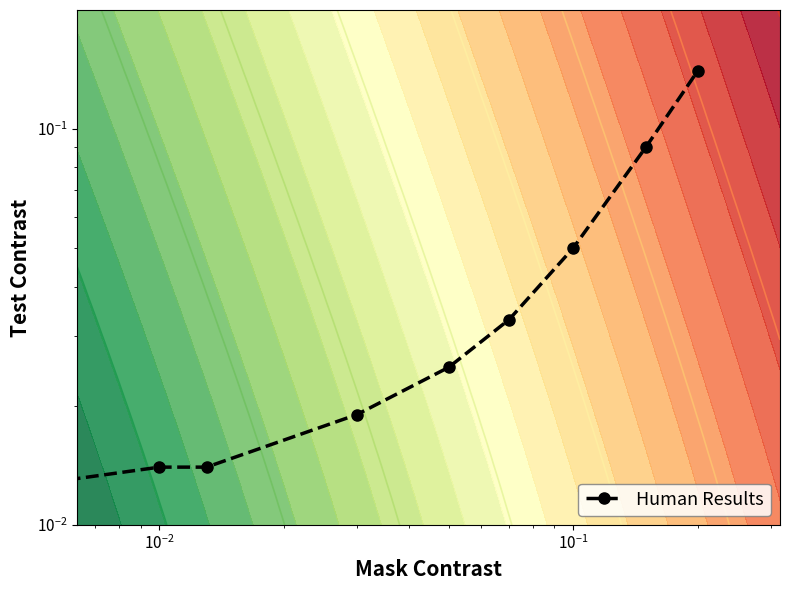

True or false: the data shows 0.0 at $\mathdefault{10^{-1}}$.

False